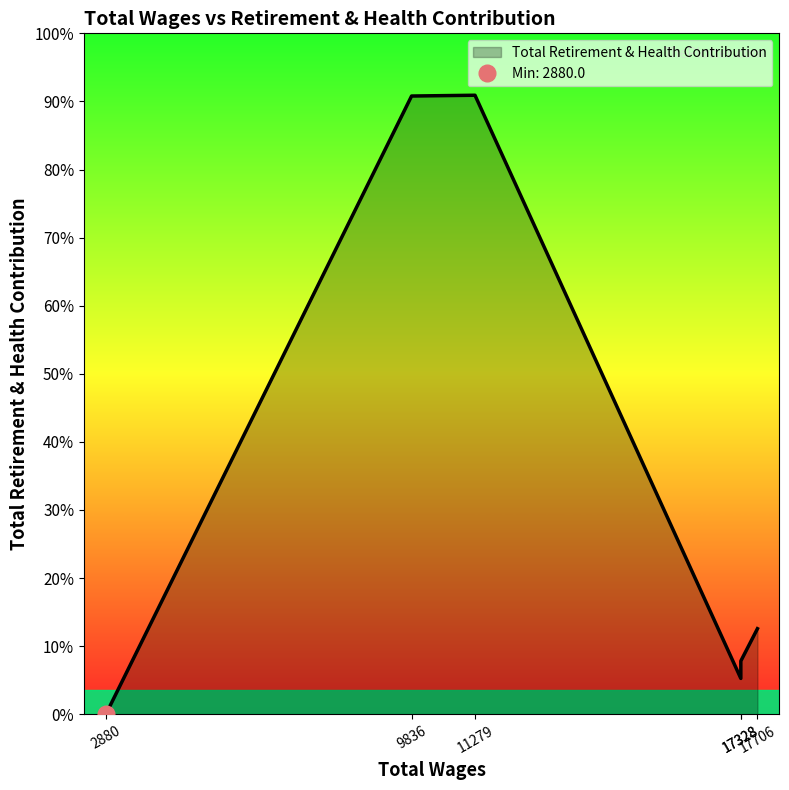

Does the chart have visible grid lines?

No